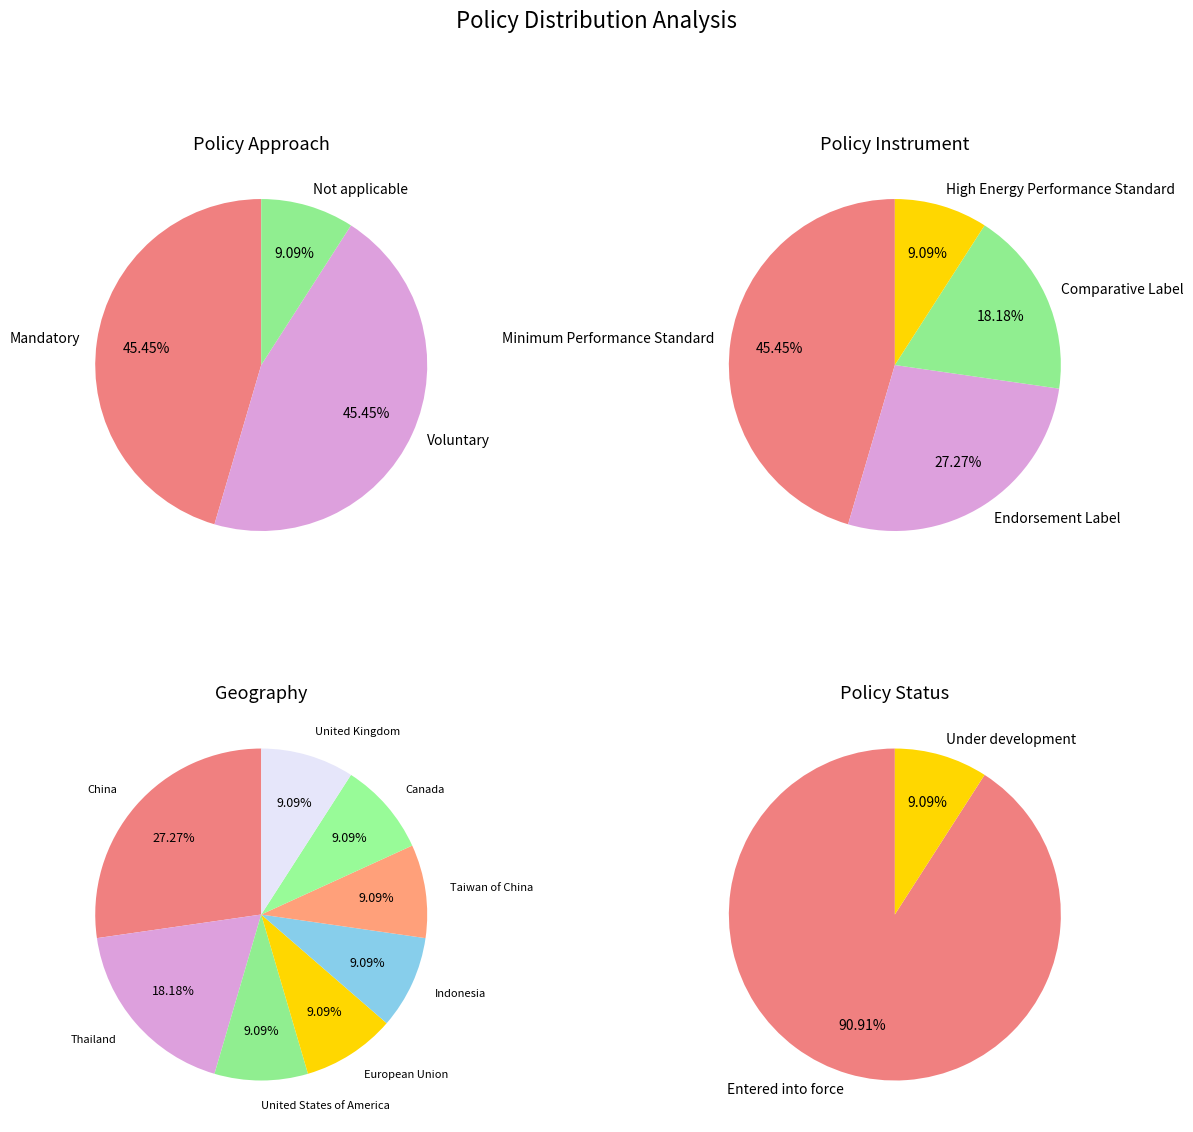

The adopted slice represents 1% of the pie. True or false?

False